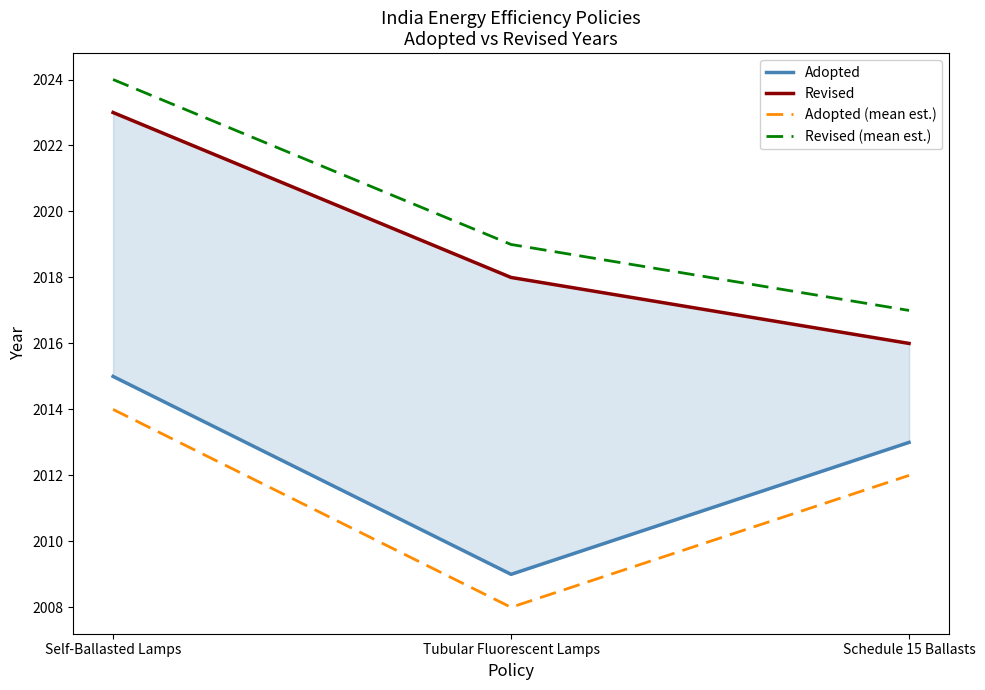

What is the minimum value shown in the chart?

2008